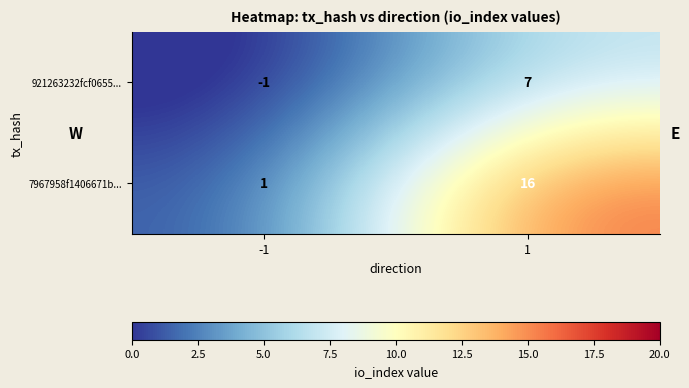

What is the greatest value displayed?

16